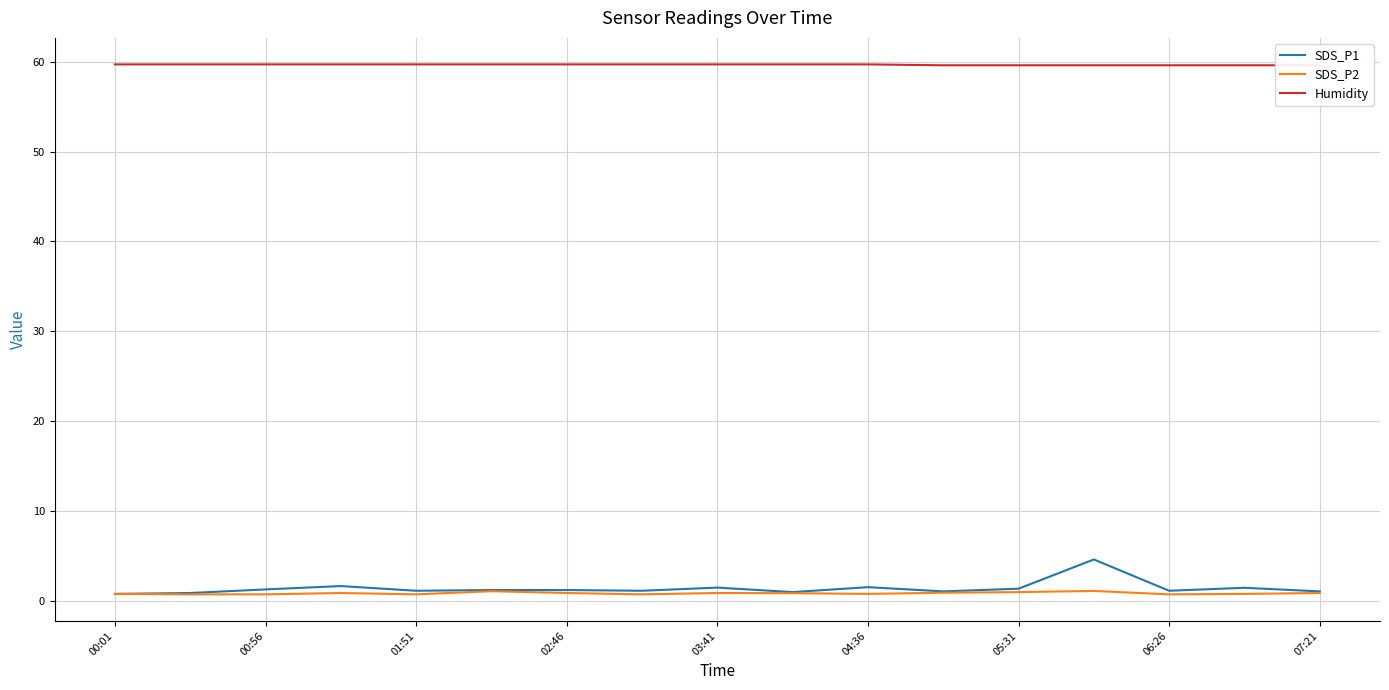

Which series has the largest range (max minus min)?

SDS_P1